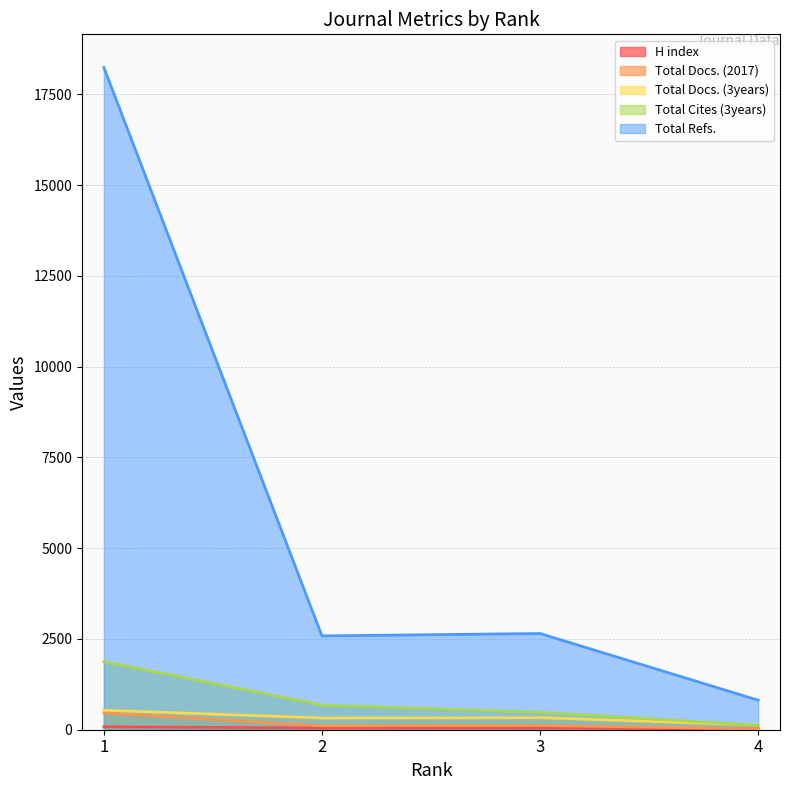

What is the spread (max minus min) of values at 2?

2536